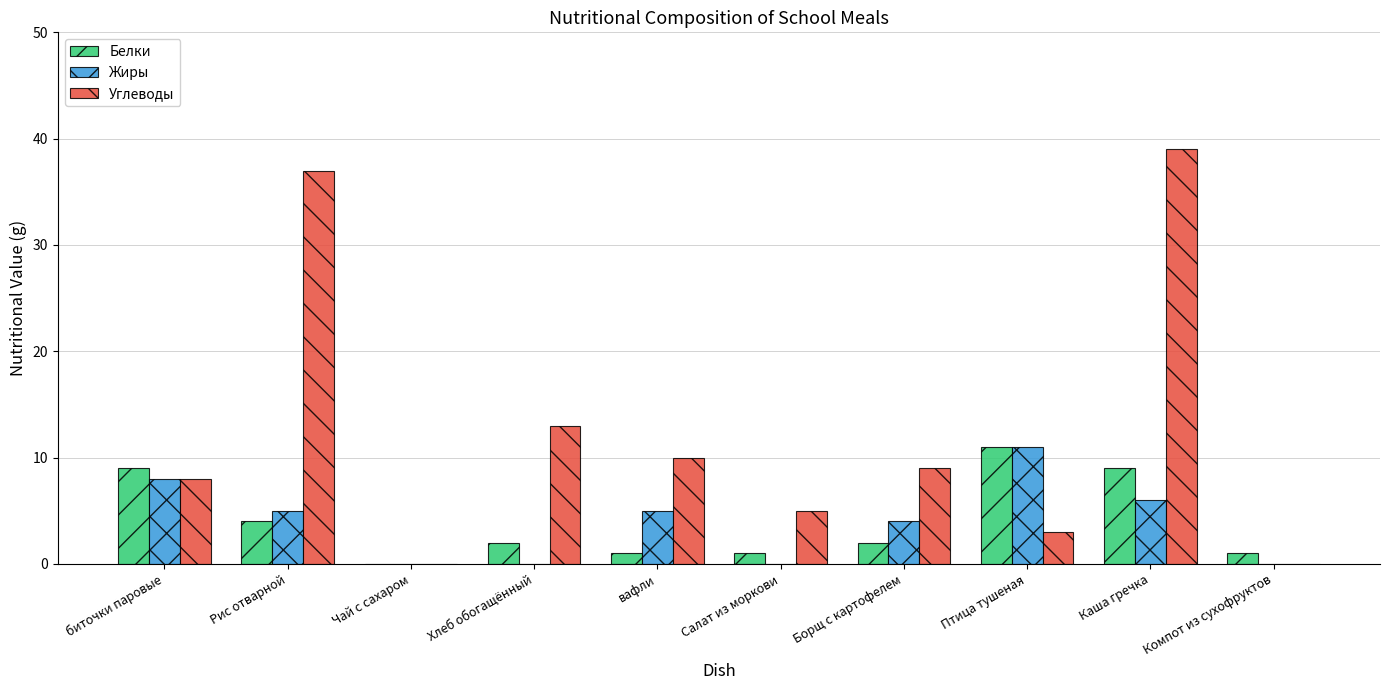

Reading left to right, what are all the values shown in this chart?

Белки: биточки паровые=9	Рис отварной=4	Чай с сахаром=0	Хлеб обогащённый=2	вафли=1	Салат из моркови=1	Борщ с картофелем=2	Птица тушеная=11	Каша гречка=9	Компот из сухофруктов=1
Жиры: биточки паровые=8	Рис отварной=5	Чай с сахаром=0	Хлеб обогащённый=0	вафли=5	Салат из моркови=0	Борщ с картофелем=4	Птица тушеная=11	Каша гречка=6	Компот из сухофруктов=0
Углеводы: биточки паровые=8	Рис отварной=37	Чай с сахаром=0	Хлеб обогащённый=13	вафли=10	Салат из моркови=5	Борщ с картофелем=9	Птица тушеная=3	Каша гречка=39	Компот из сухофруктов=0